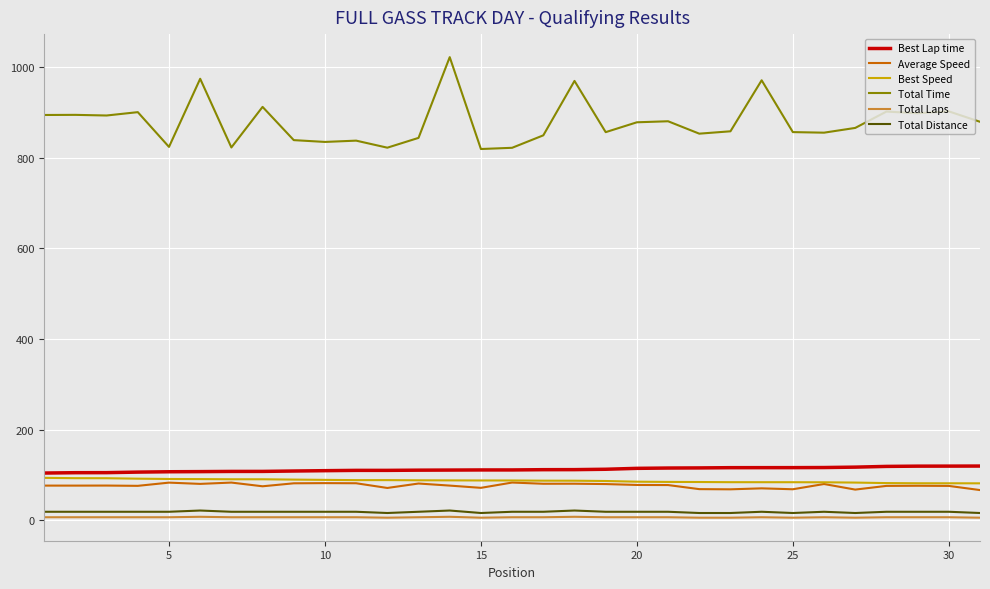

Which series has the widest spread of values?

Total Time